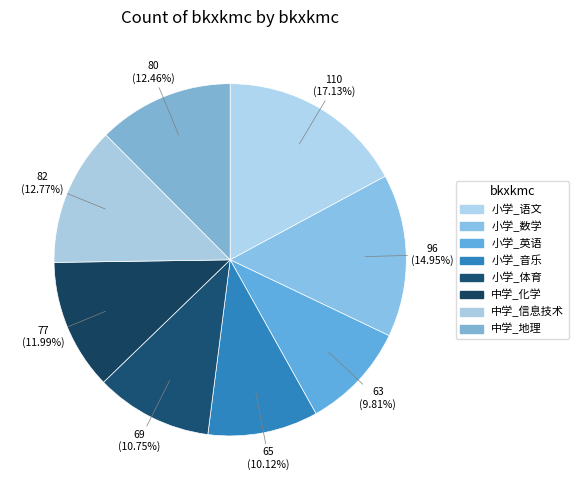

How many slices are in this pie chart?

8